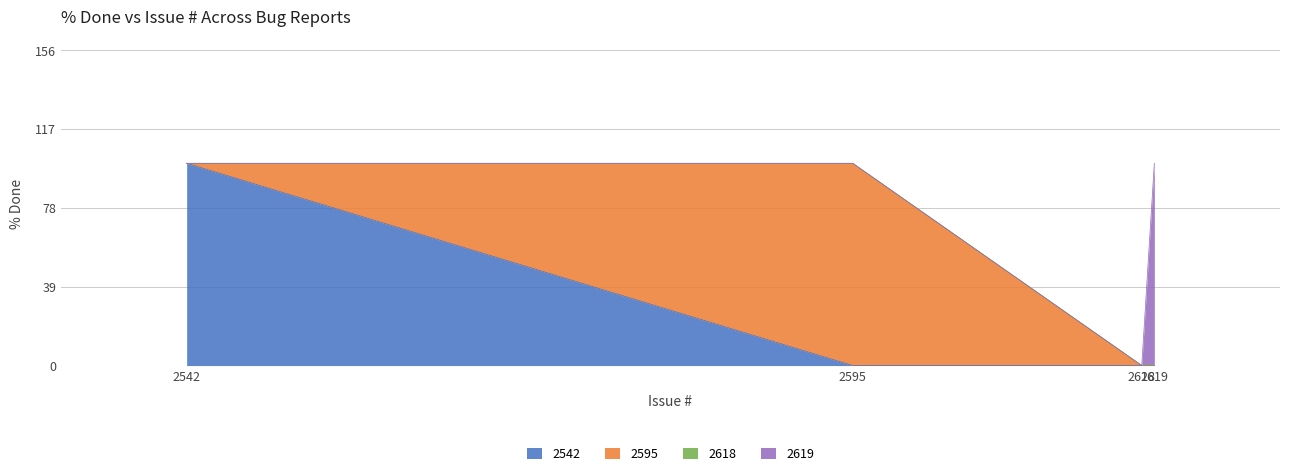

Does the chart display data point markers on the line(s)?

No